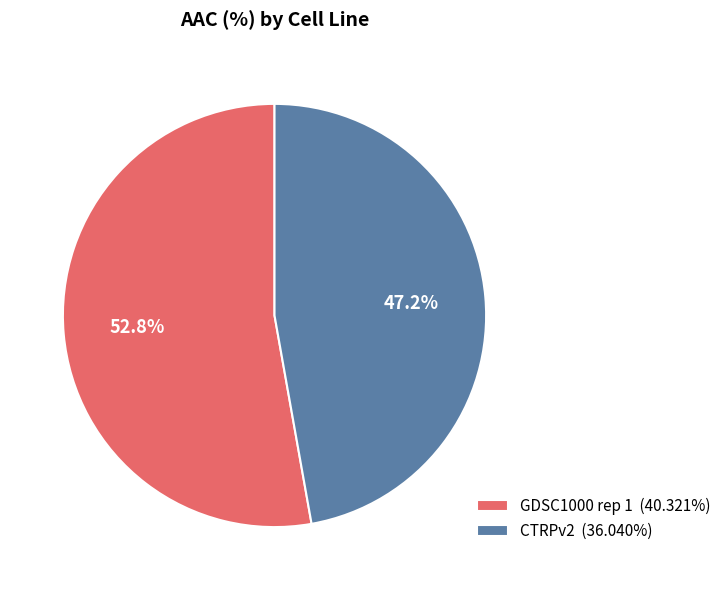

What percentage is the GDSC1000 rep 1 slice, to the nearest percent?

53%